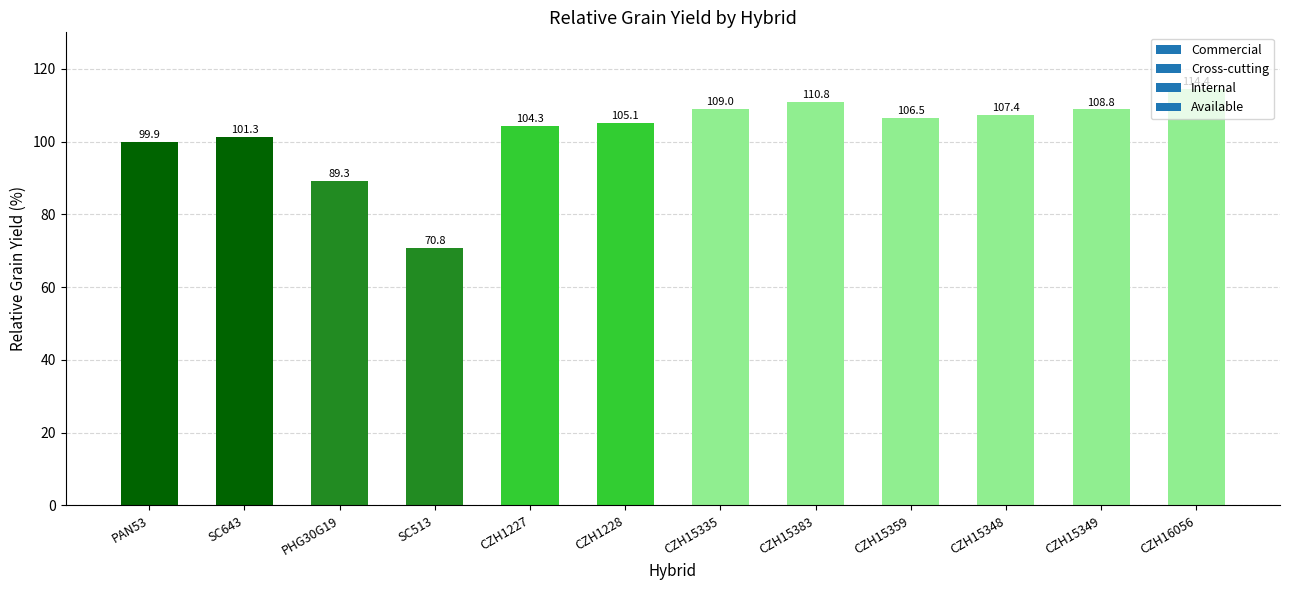

What is the smallest value displayed?

70.8